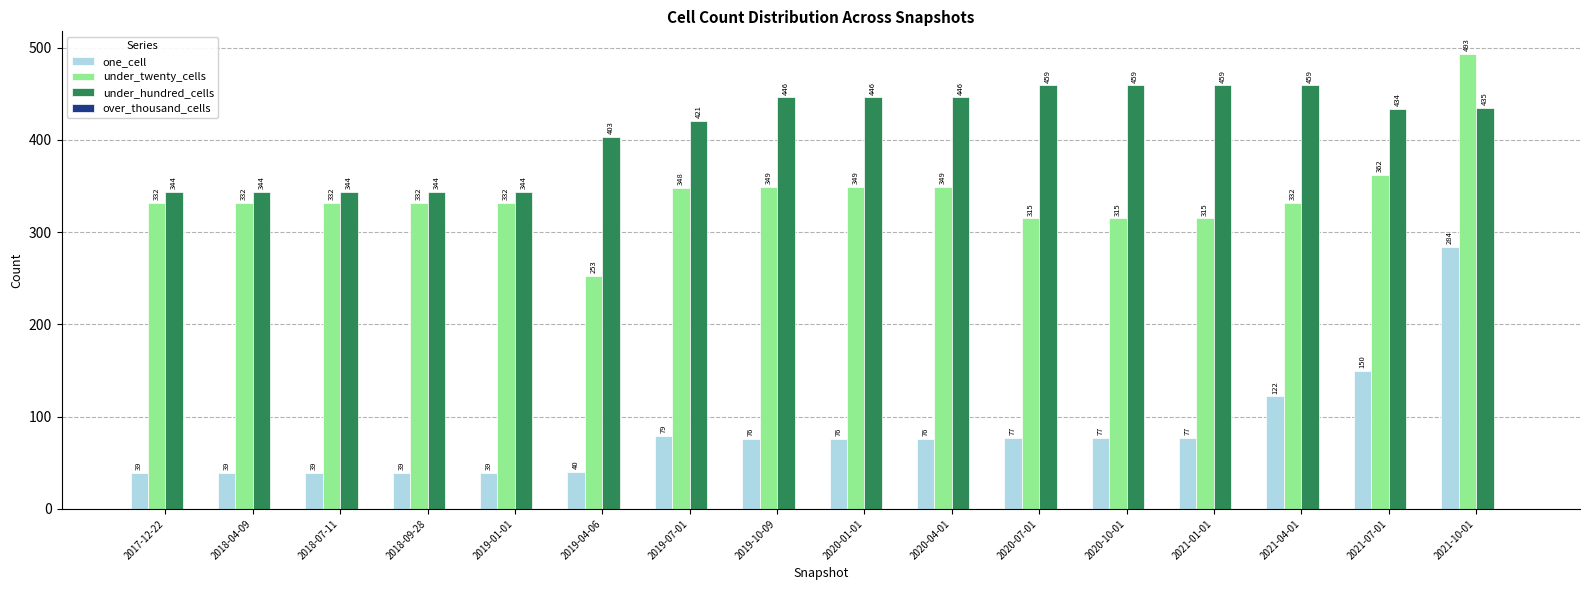

At how many categories does at least one series exceed 281?

16